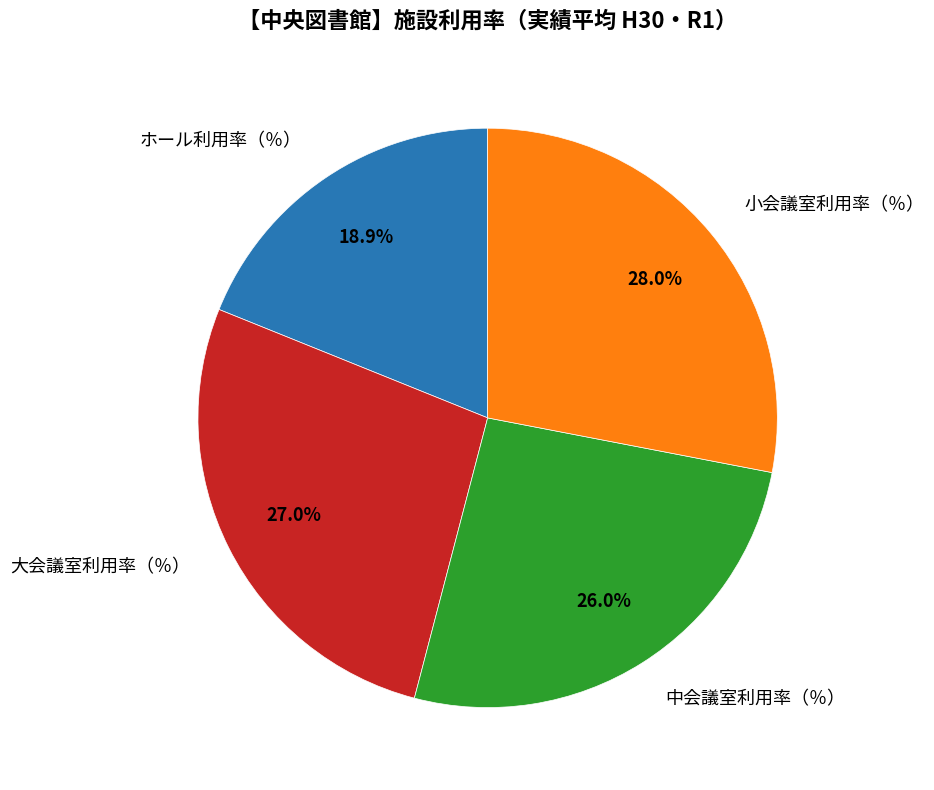

Is there any slice that represents more than half of the pie?

No